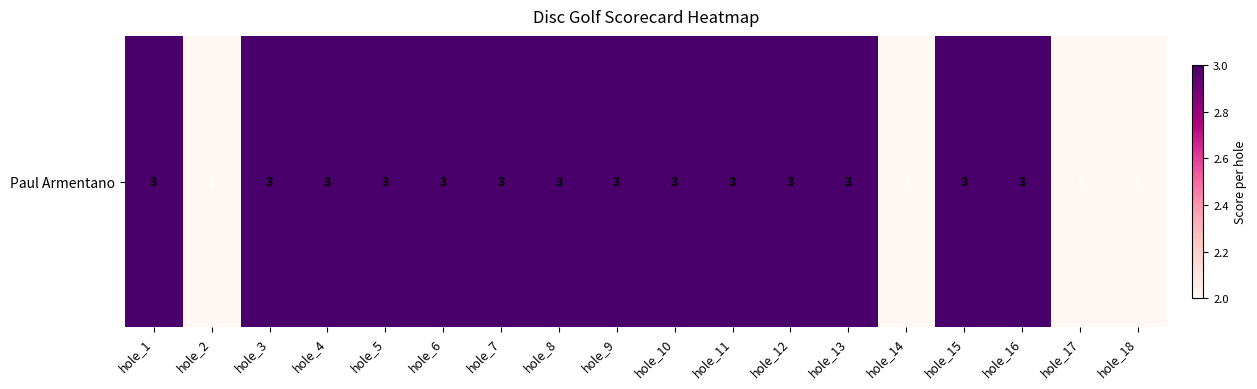

Reading left to right, extract all data points from this chart.

3	2	3	3	3	3	3	3	3	3	3	3	3	2	3	3	2	2